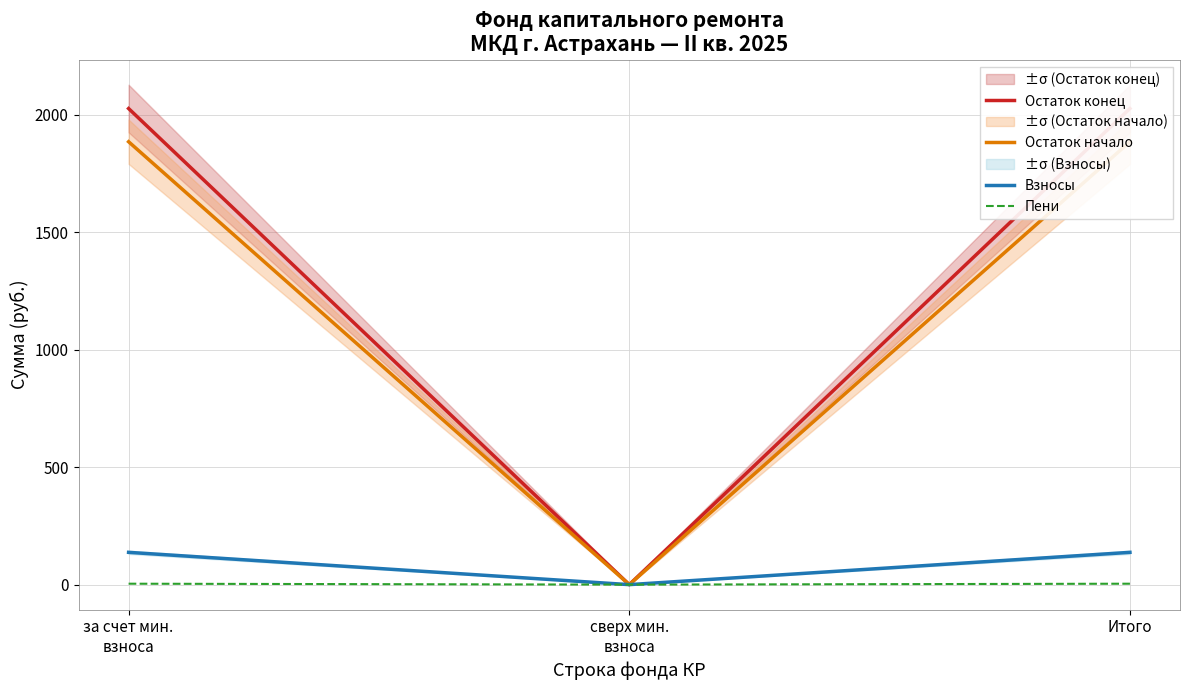

Between сверх мин.
взноса and Итого, which series saw the biggest shift?

Остаток конец